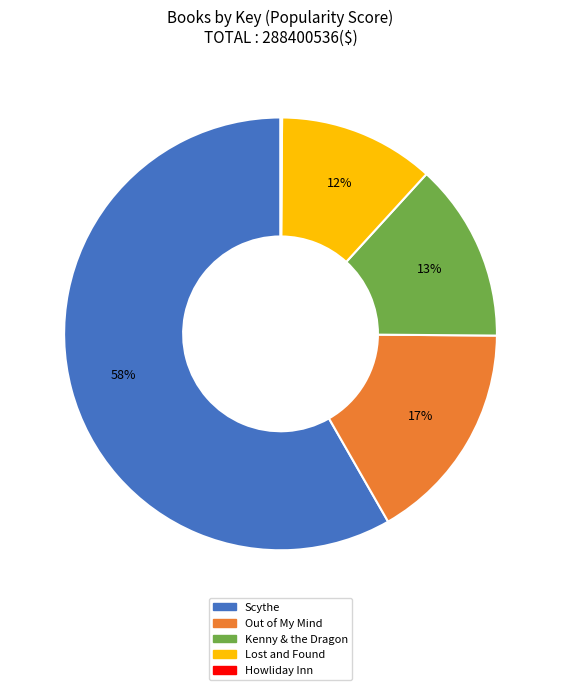

To the nearest percent, what portion does Lost and Found represent?

12%